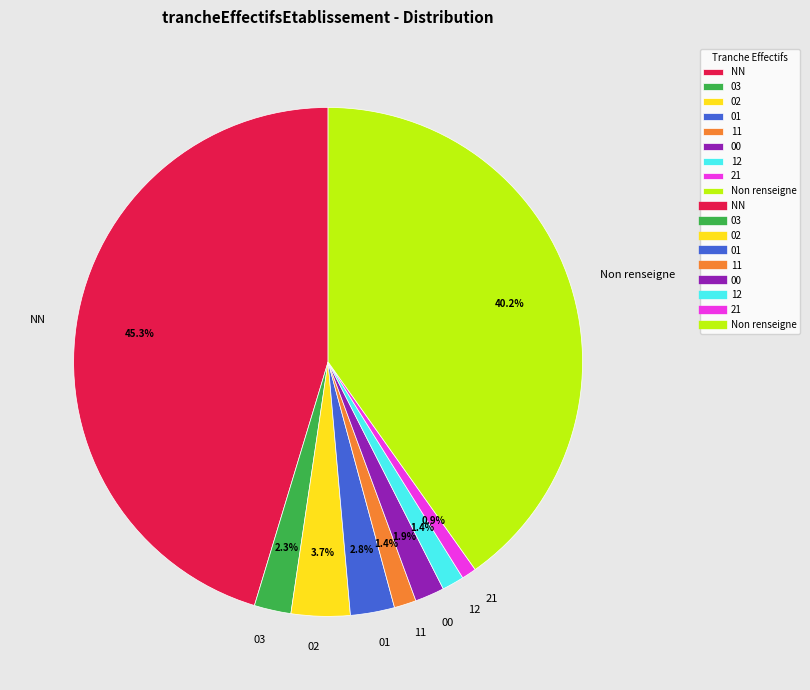

To the nearest percent, what percentage of the pie is 21?

1%